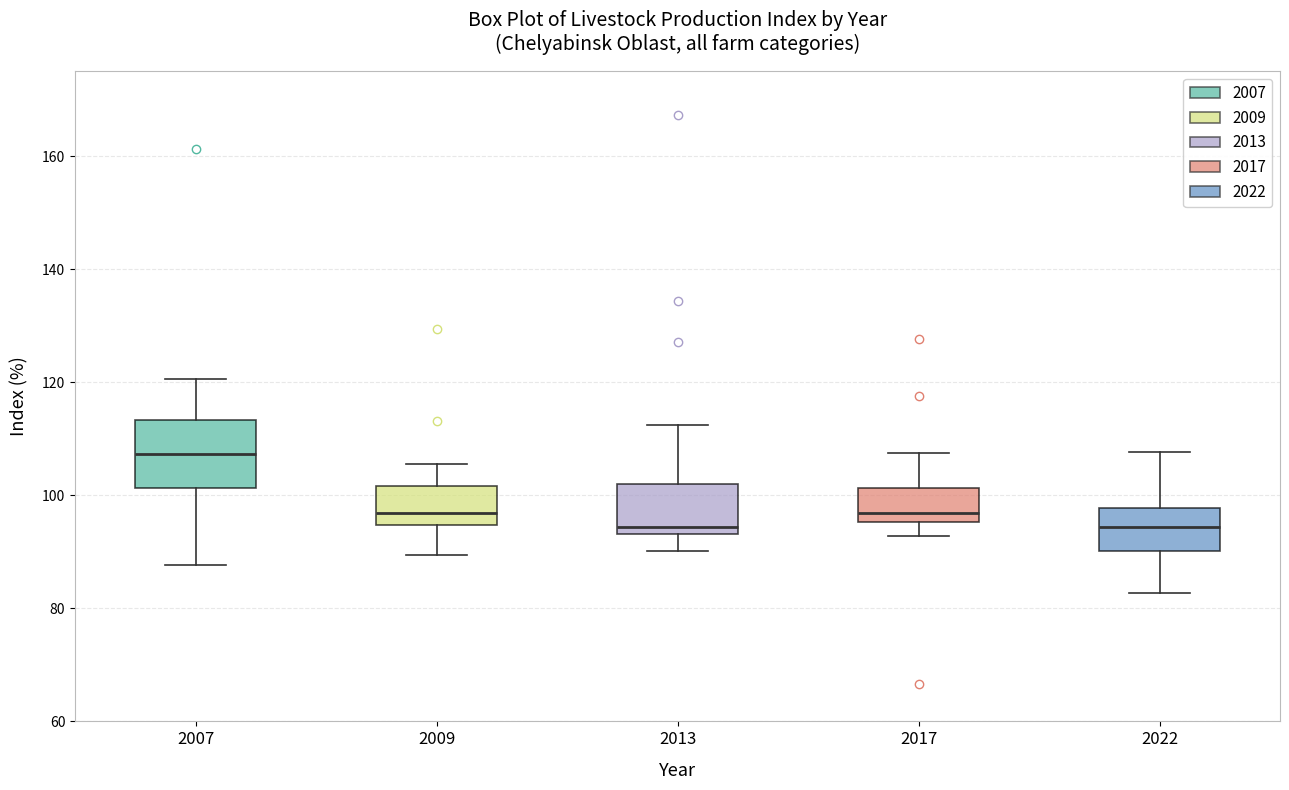

Reading left to right, read every box against the y-axis: the position of its median line, the range the box covers, and the ends of its whiskers. The values are not printed on the chart, so give them approximately, as read against the axis.

2007: median 108, box 102 to 114, whiskers 88 to 120
2009: median 96, box 94 to 102, whiskers 90 to 106
2013: median 94 (just above the box's lower edge), box 94 to 102, whiskers 90 to 112
2017: median 96 (just above the box's lower edge), box 96 to 102, whiskers 92 to 108
2022: median 94, box 90 to 98, whiskers 82 to 108